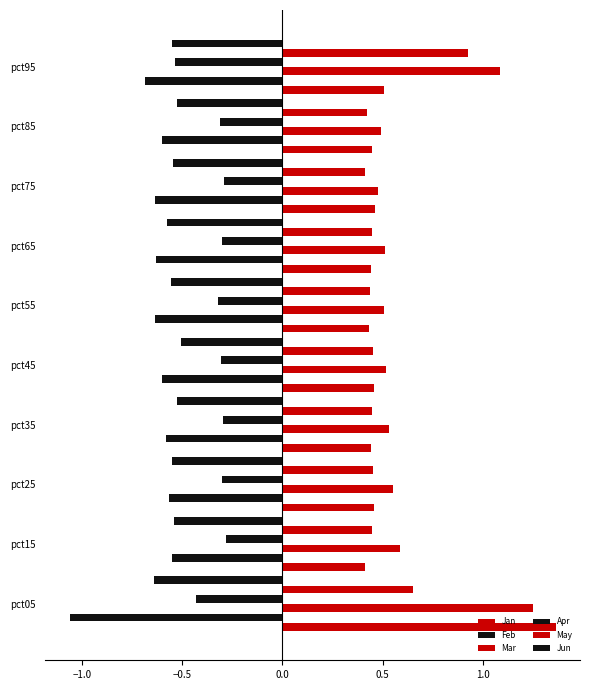

Rank the series by their maximum value, from highest to lowest.

Jan, Mar, May, Apr, Jun, Feb